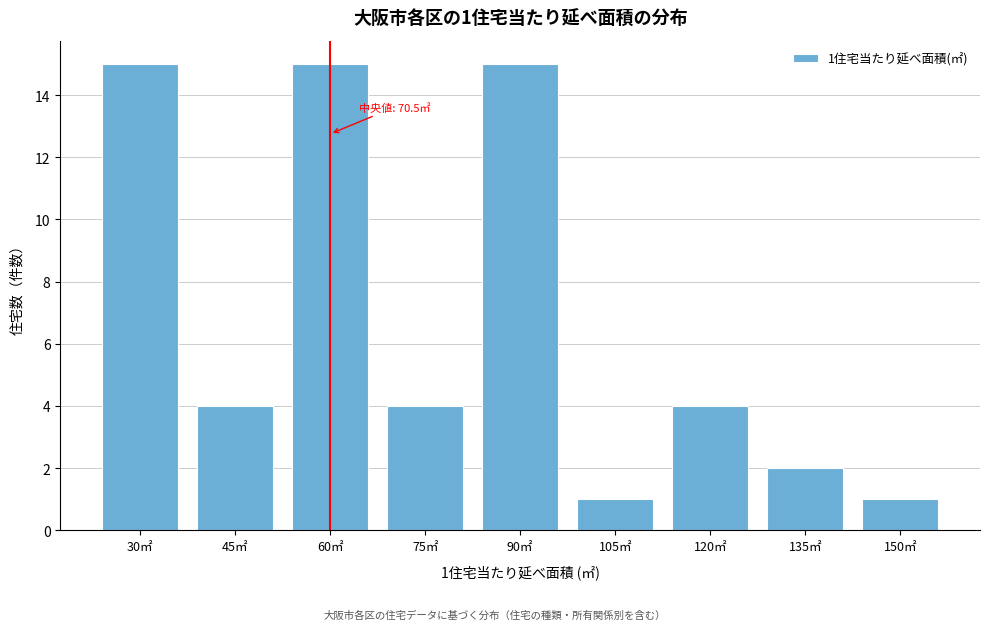

Reading right to left, extract all data points from this chart.

150㎡=1	135㎡=2	120㎡=4	105㎡=1	90㎡=15	75㎡=4	60㎡=15	45㎡=4	30㎡=15